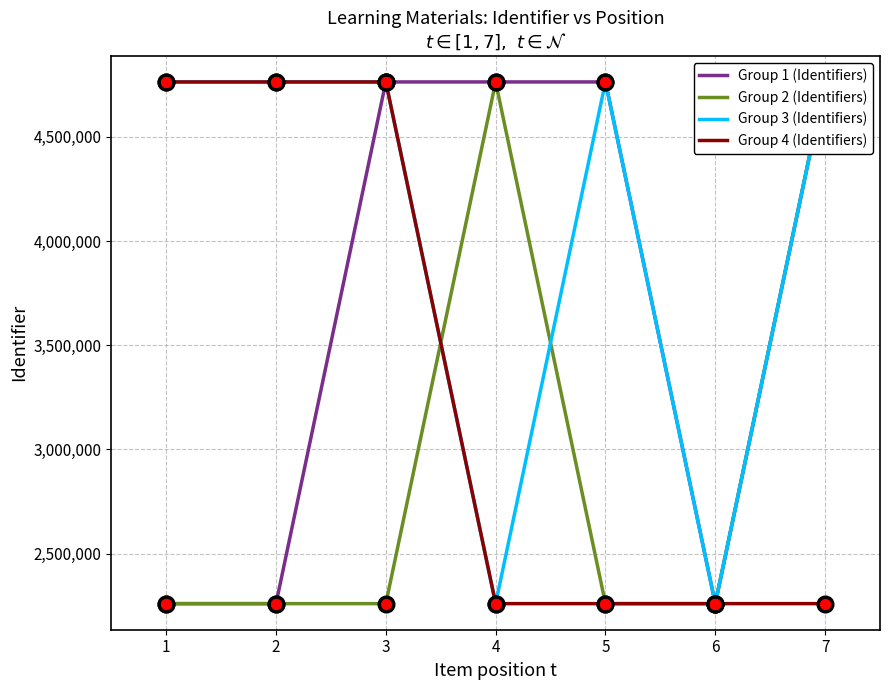

What is the difference between the highest and lowest values at 6?

19